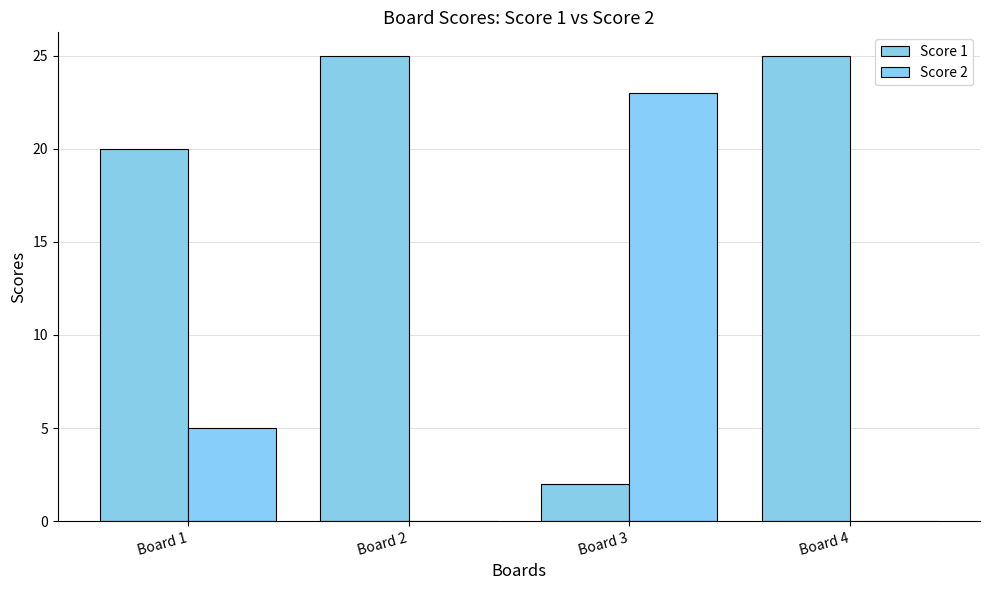

How many distinct data groups are displayed?

2